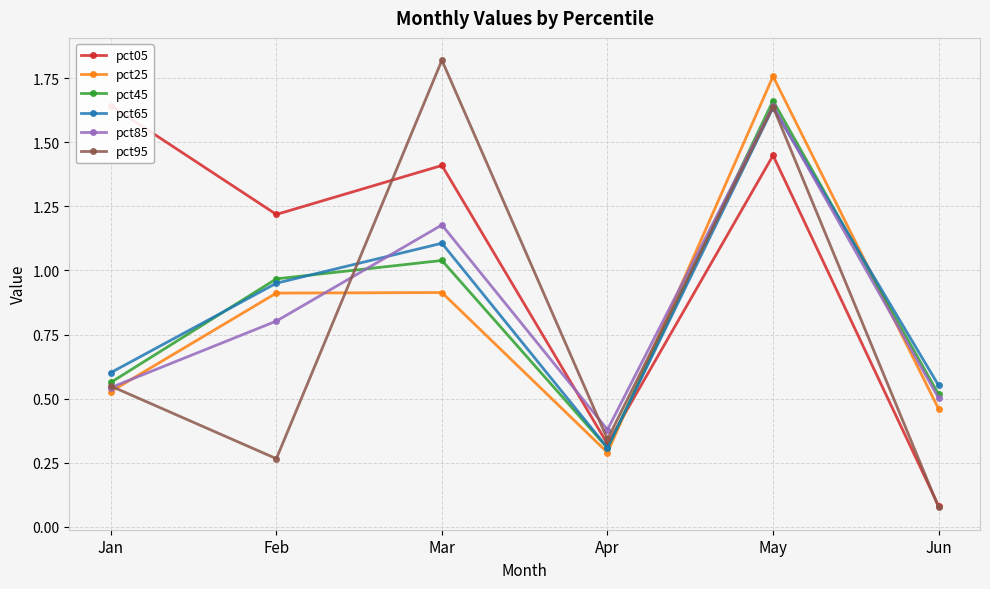

The pct95 series shows 0.2 at Apr. True or false?

False